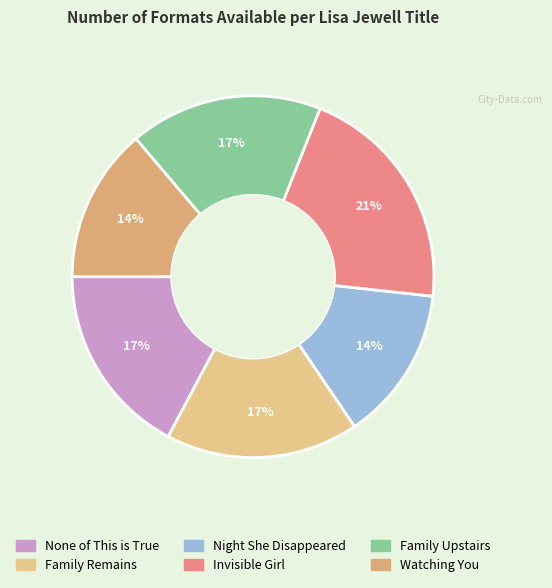

Between None of This is True and Invisible Girl, which is larger?

Invisible Girl